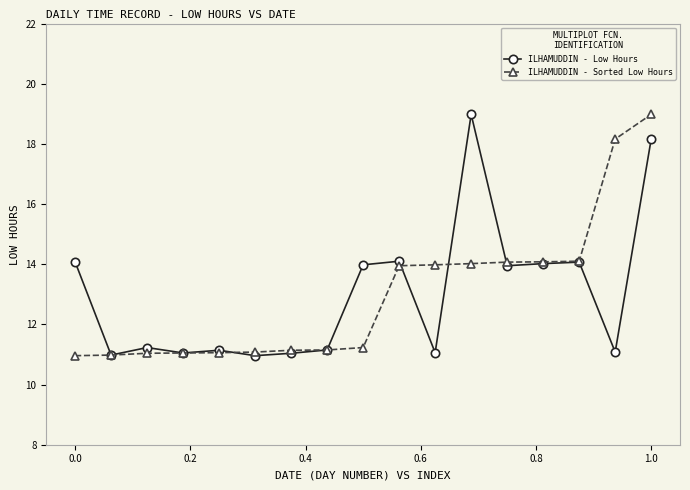

What is the value of the ILHAMUDDIN - Low Hours point at the 14th from the left?

14.0